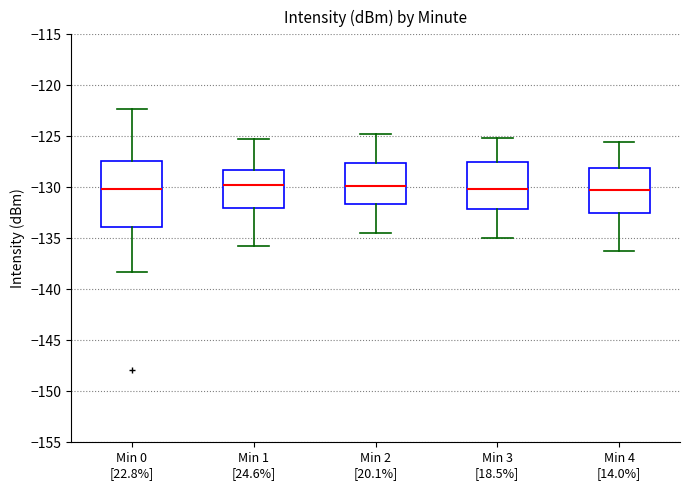

Reading left to right, read every box against the y-axis: the position of its median line, the range the box covers, and the ends of its whiskers. The values are not printed on the chart, so give them approximately, as read against the axis.

Min 0 [22.8%]: median -130.0, box -134.0 to -127.5, whiskers -138.5 to -122.5
Min 1 [24.6%]: median -130.0, box -132.0 to -128.5, whiskers -135.5 to -125.5
Min 2 [20.1%]: median -130.0, box -131.5 to -127.5, whiskers -134.5 to -125.0
Min 3 [18.5%]: median -130.0, box -132.0 to -127.5, whiskers -135.0 to -125.0
Min 4 [14.0%]: median -130.5, box -132.5 to -128.0, whiskers -136.0 to -125.5